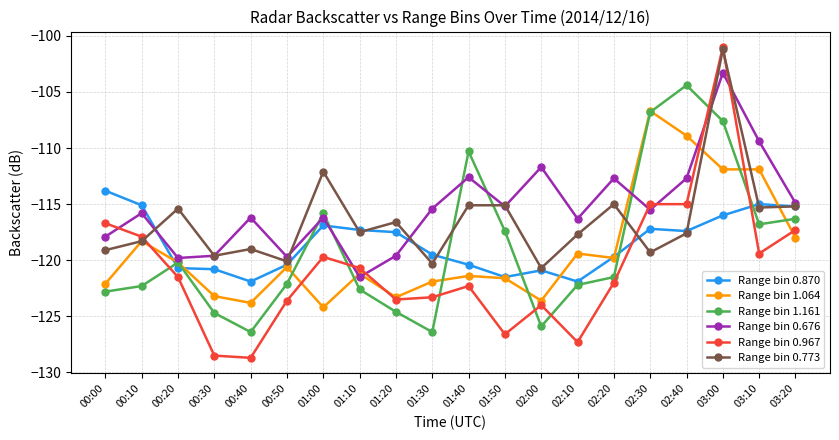

Which category has the highest value across all series?

03:00